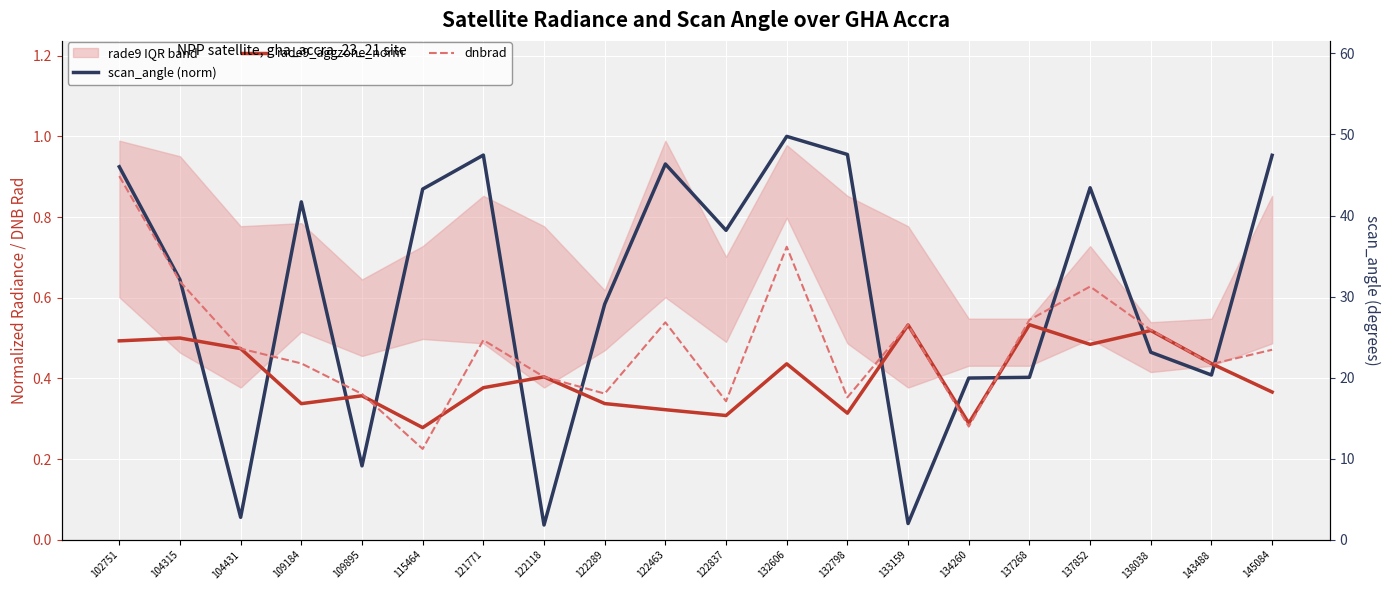

What is the greatest value displayed?

1.0